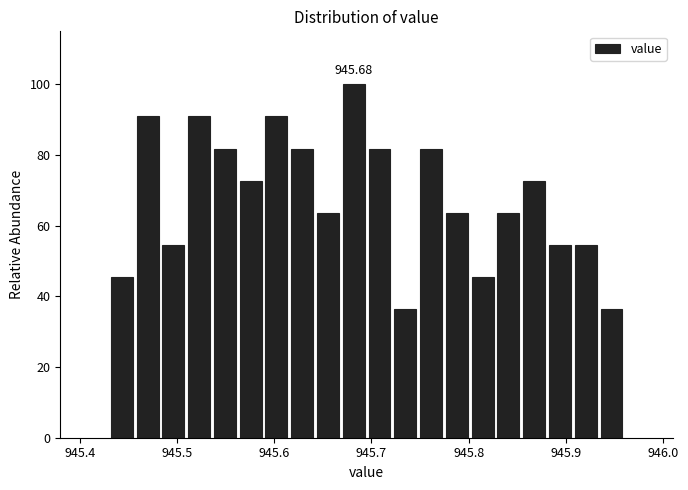

Around what value on the x-axis is the tallest bar? Give the approximate position of its centre, as read against the axis.

945.68